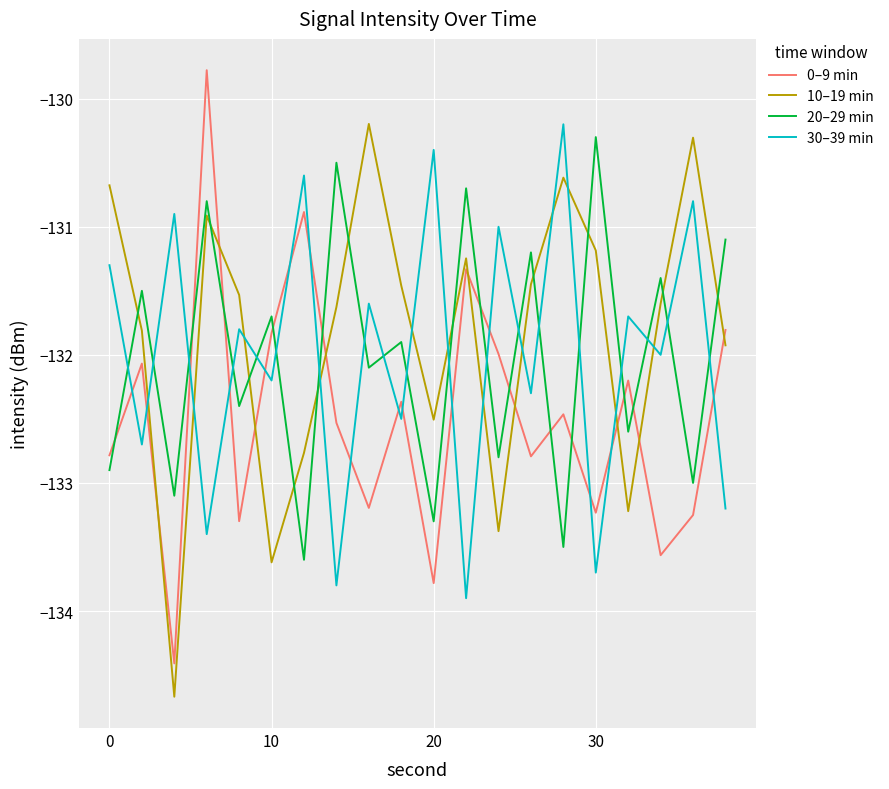

Is this an area chart (filled region under the line)?

No